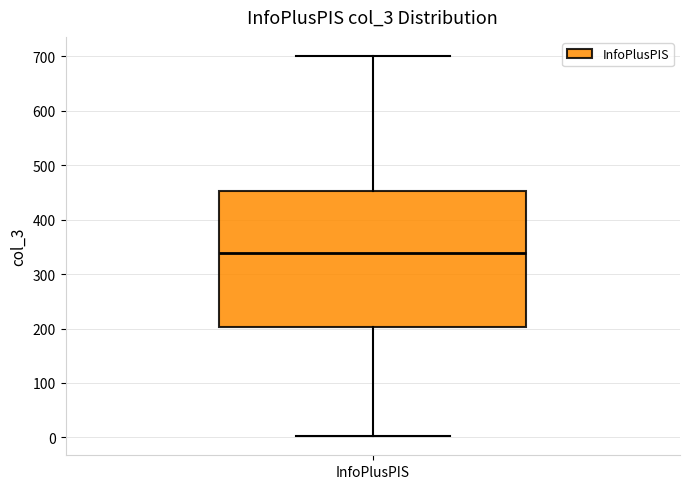

Transcribe this box plot: give where the median line is, the range the box spans, and where the two whiskers end, as read against the y-axis. The values are not printed on the chart, so give them approximately, as read against the axis.

median 340, box 200 to 450, whiskers 0 to 700